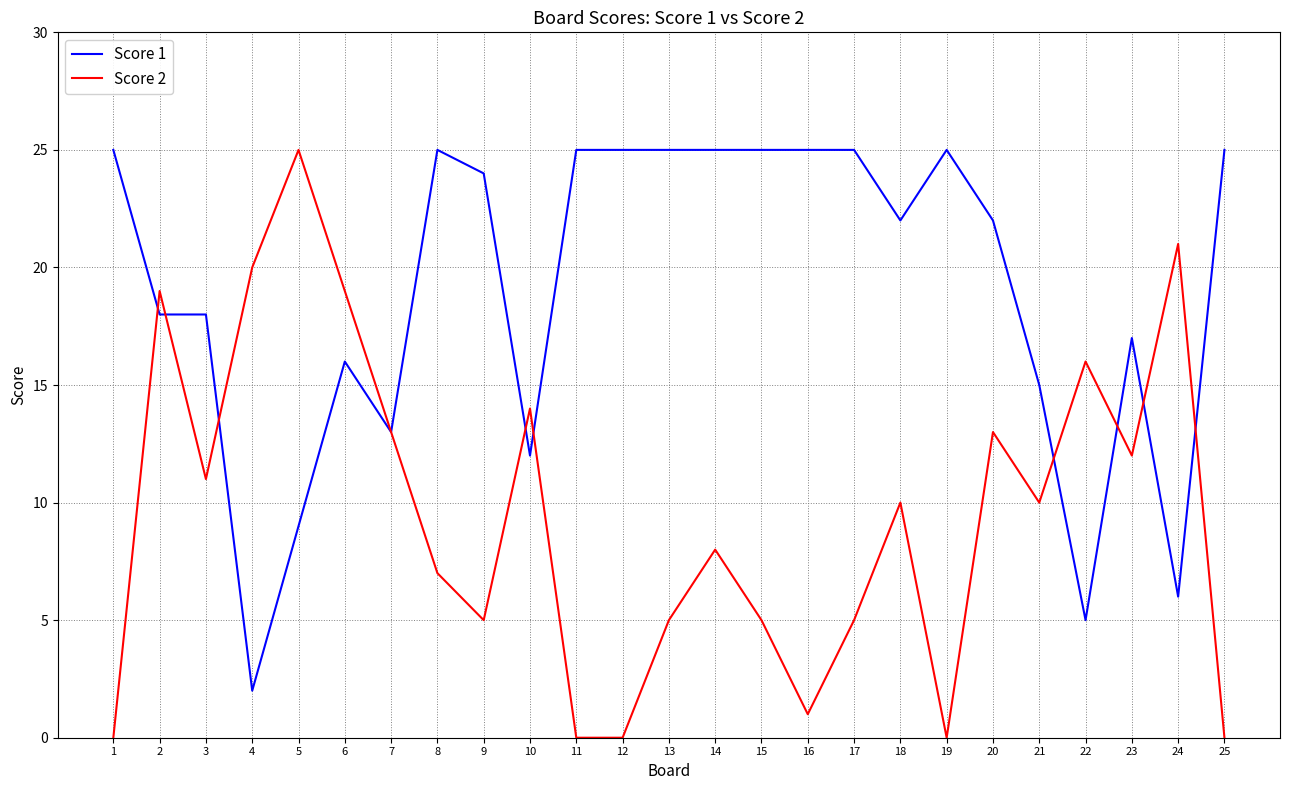

Rank the series at 11 from highest to lowest value.

Score 1, Score 2